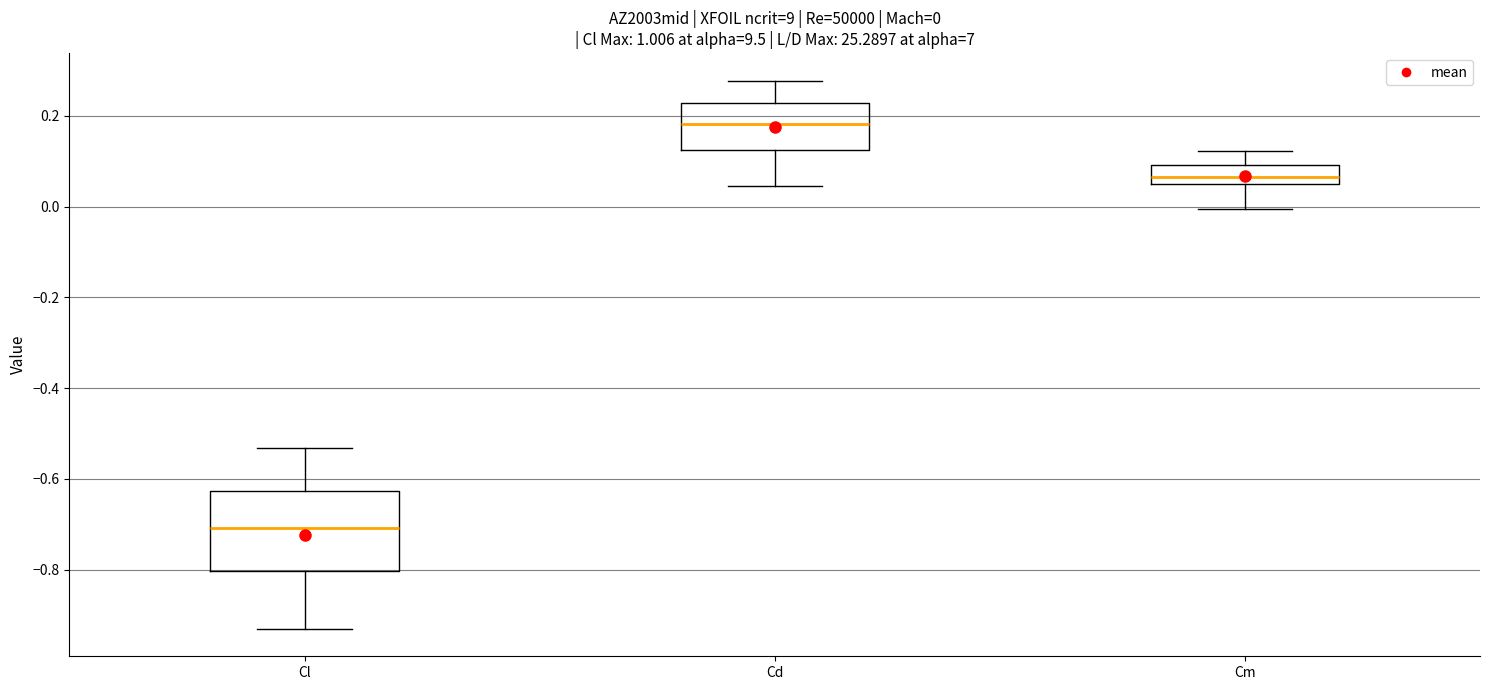

Which box's median line is the lowest?

Cl